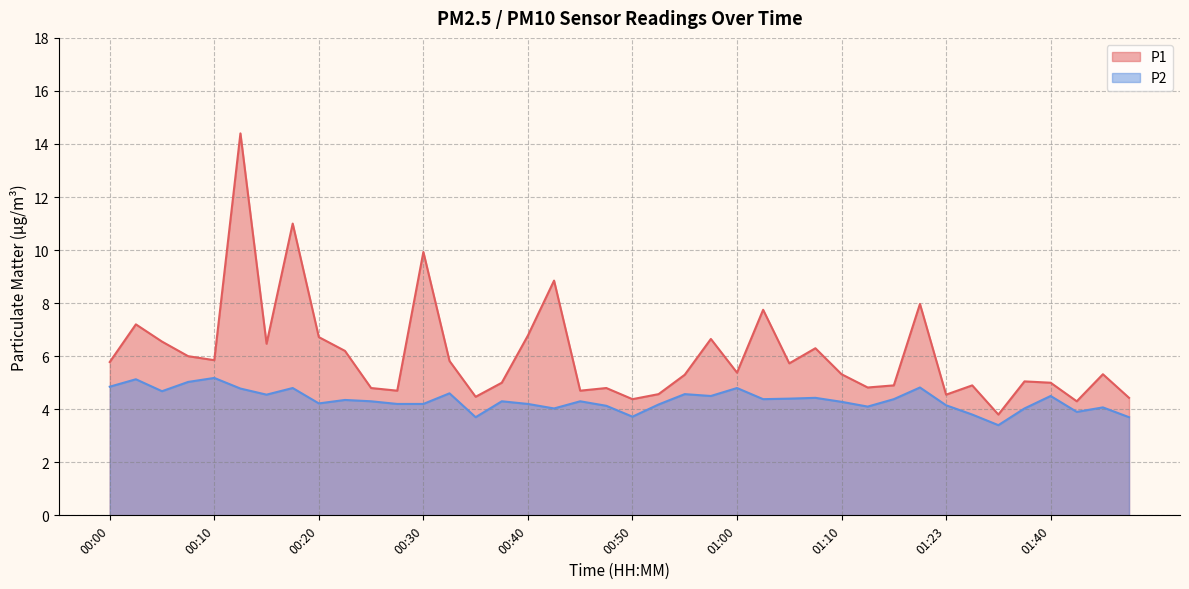

The value of P1 at 01:47 is 3.1. True or false?

False